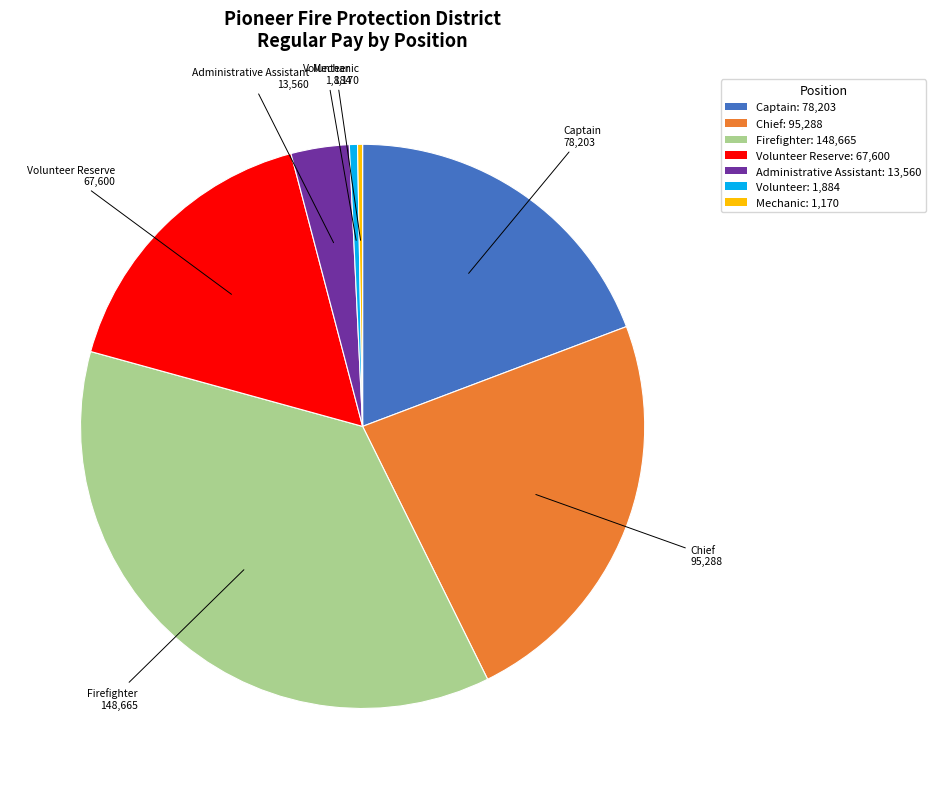

Is there any slice that represents more than half of the pie?

No